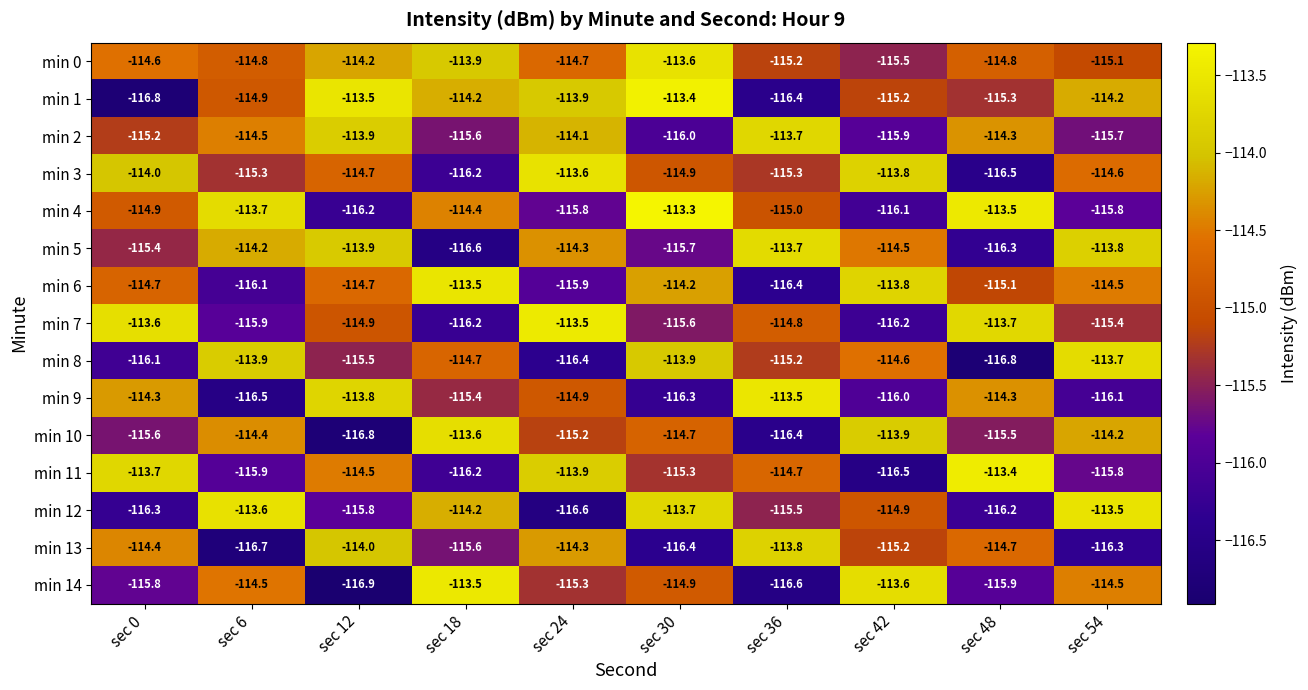

What is the difference between the min 7 values at sec 0 and sec 30?

2.0